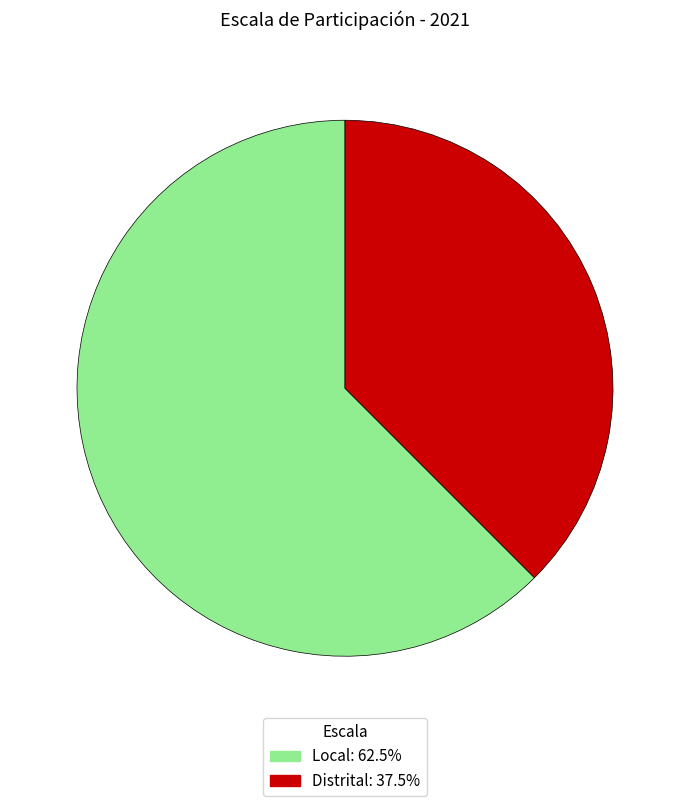

Approximately how many times larger is the value at Local compared to Distrital?

1.7